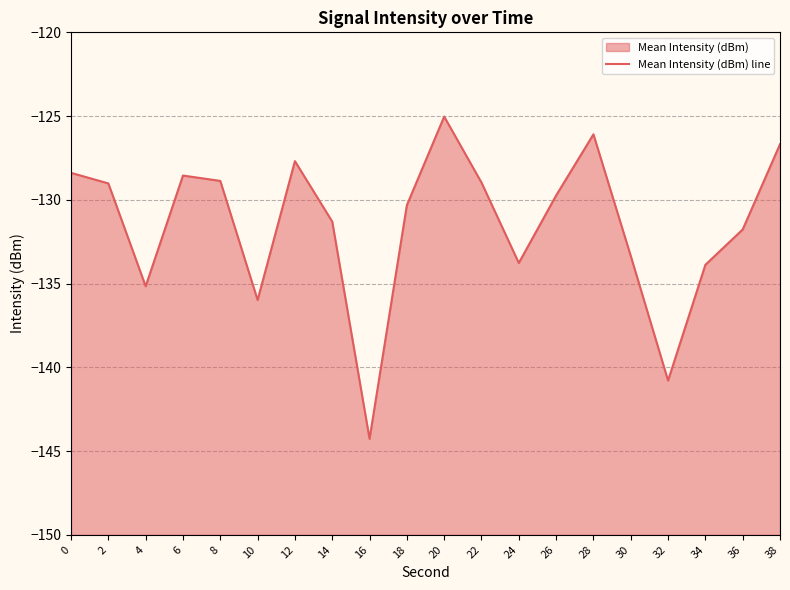

Reading right to left, extract all data points from this chart.

-126.7	-131.8	-133.9	-140.8	-133.3	-126.1	-129.7	-133.8	-129.0	-125.0	-130.3	-144.3	-131.3	-127.7	-136.0	-128.9	-128.6	-135.2	-129.0	-128.4